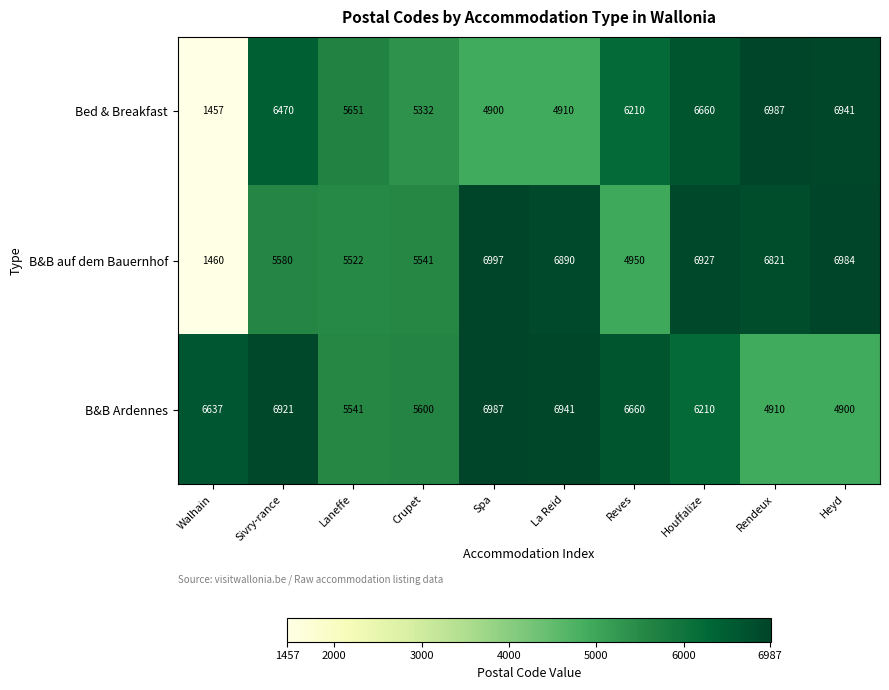

Which series changed the most between Laneffe and Reves?

B&B Ardennes